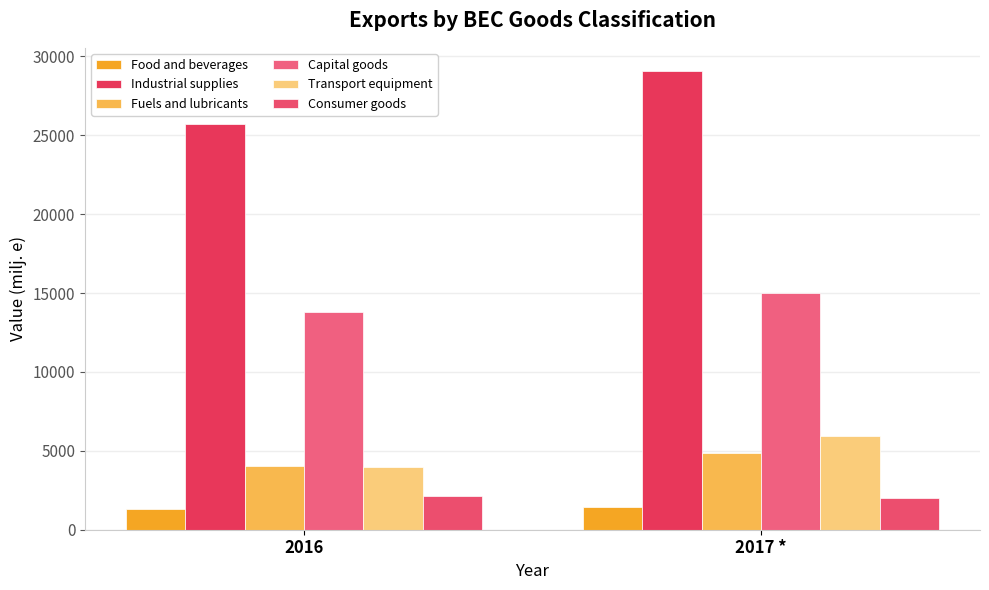

The Fuels and lubricants series shows 4882.5 at 2017 *. True or false?

True